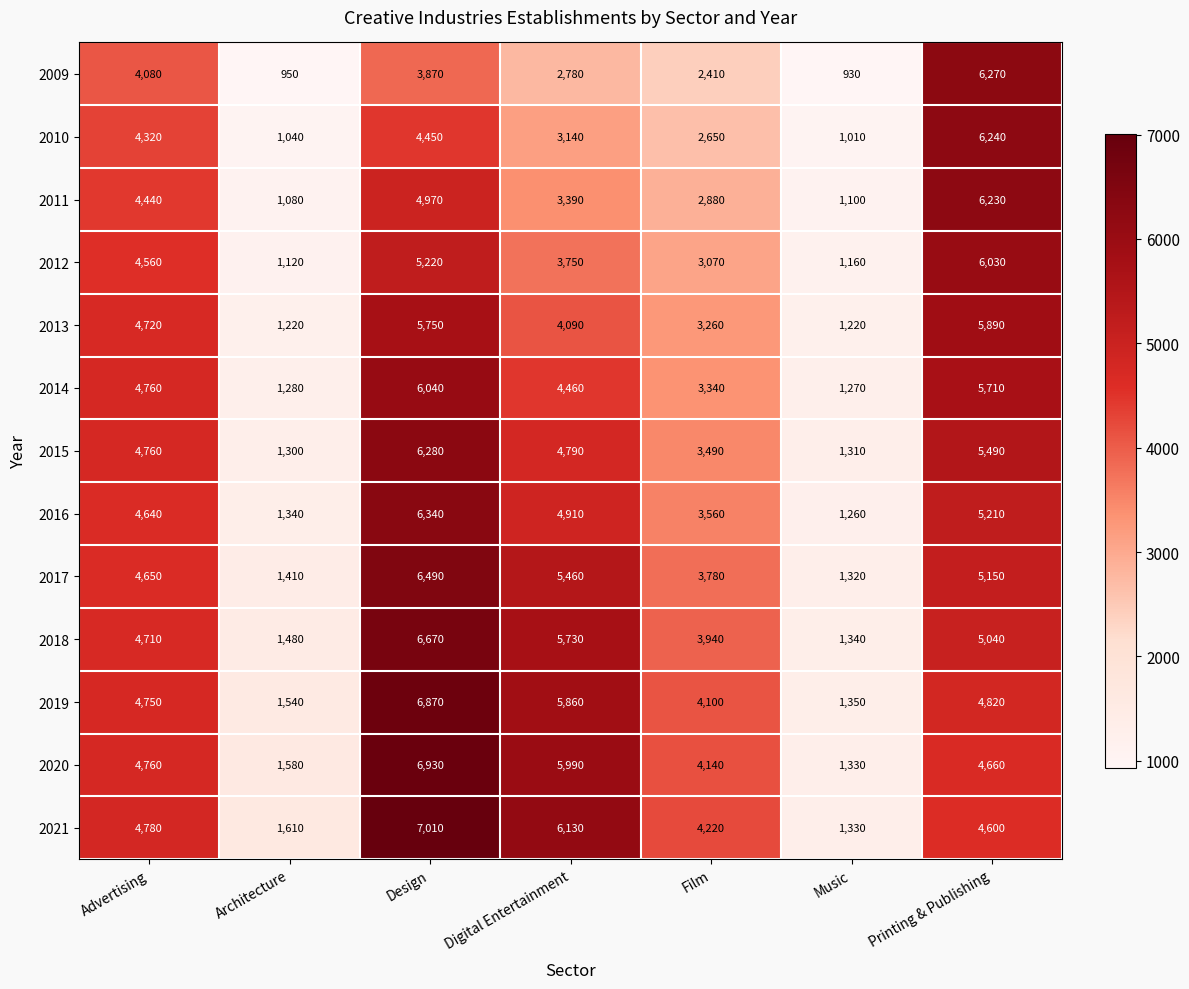

Which series has the largest total across all categories?

2021